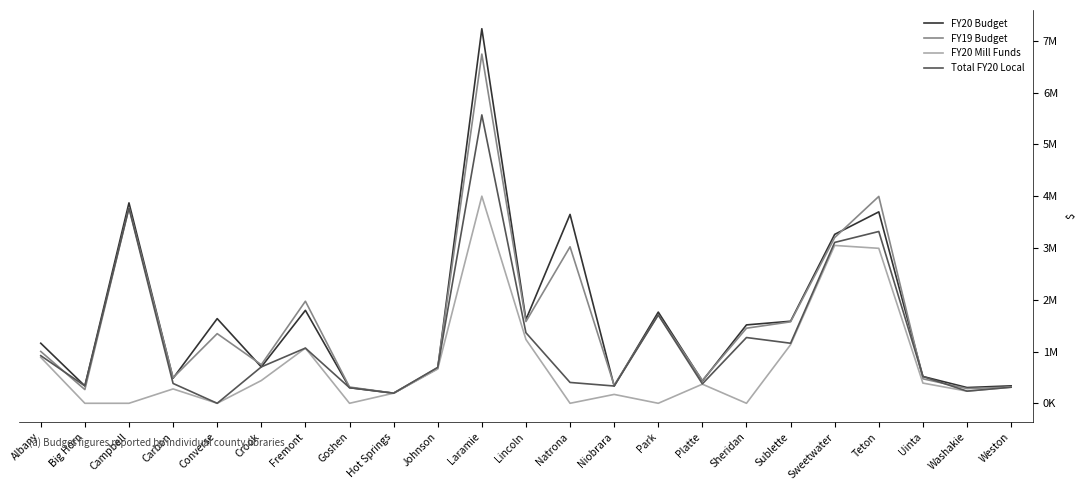

Which series has the widest spread of values?

FY20 Budget